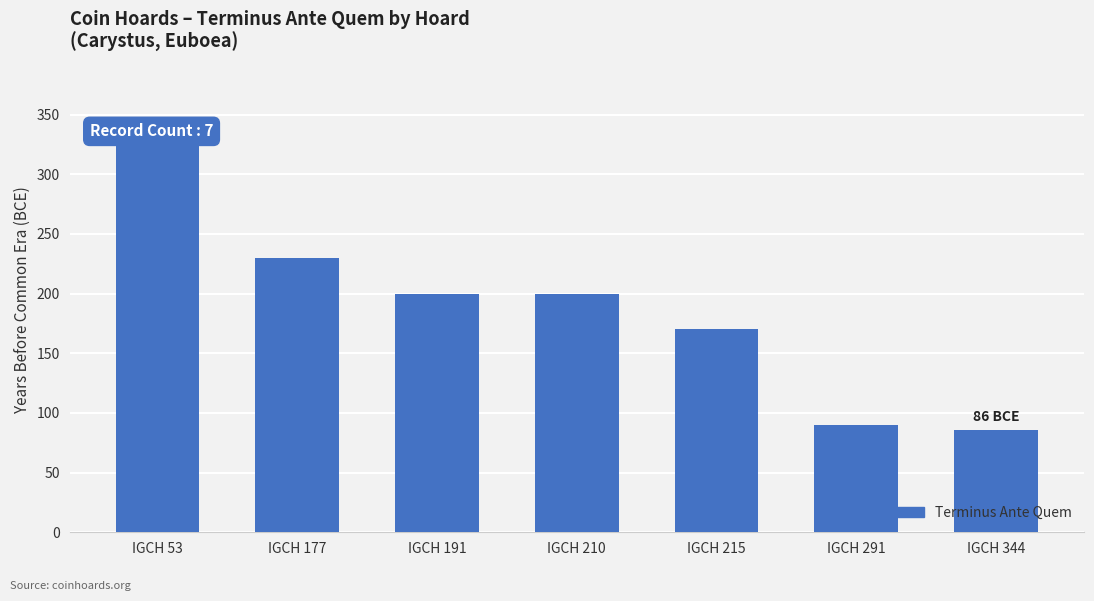

What is the difference between the second highest and minimum values?

144